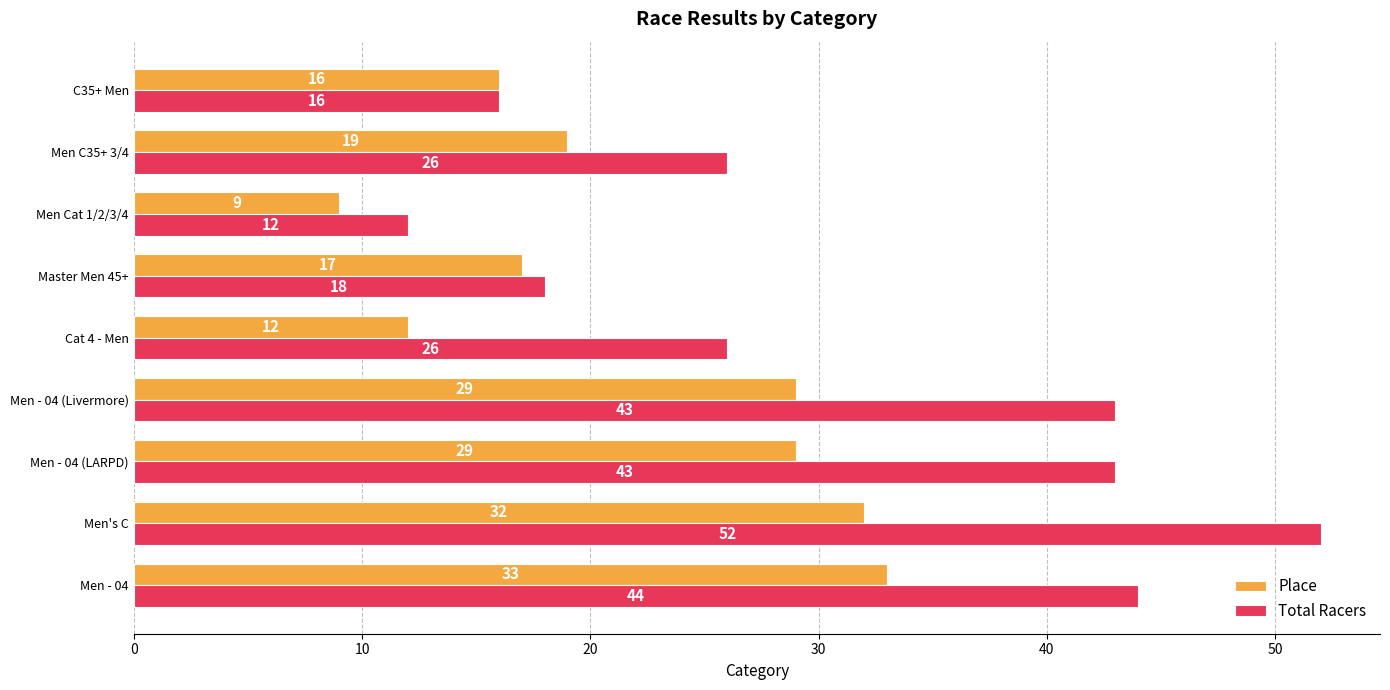

What is the sum of all Place values?

196